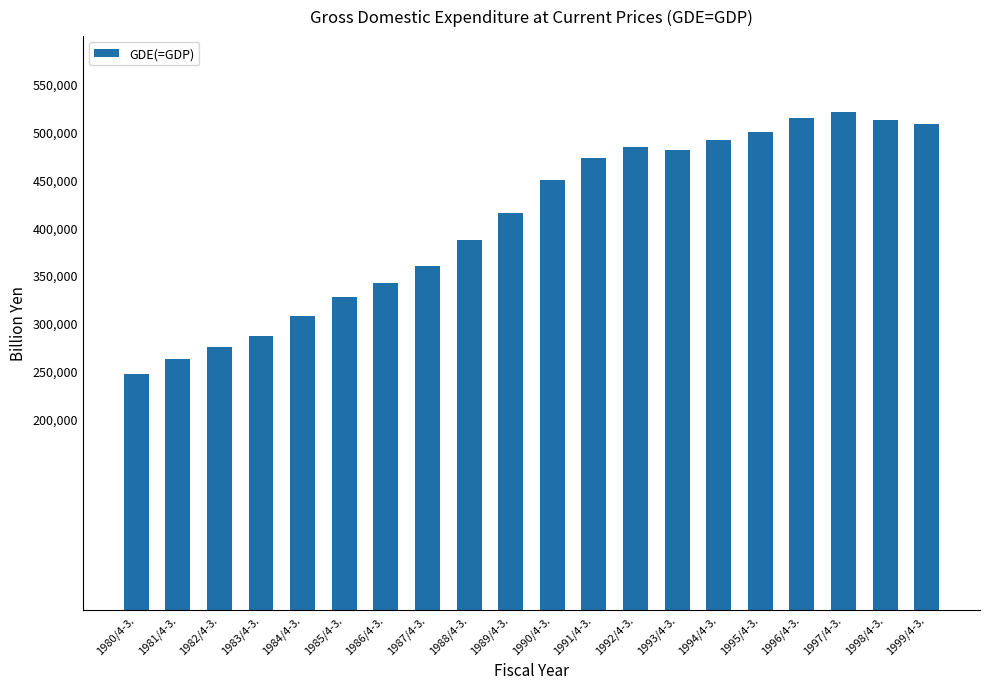

How many distinct data groups are displayed?

1